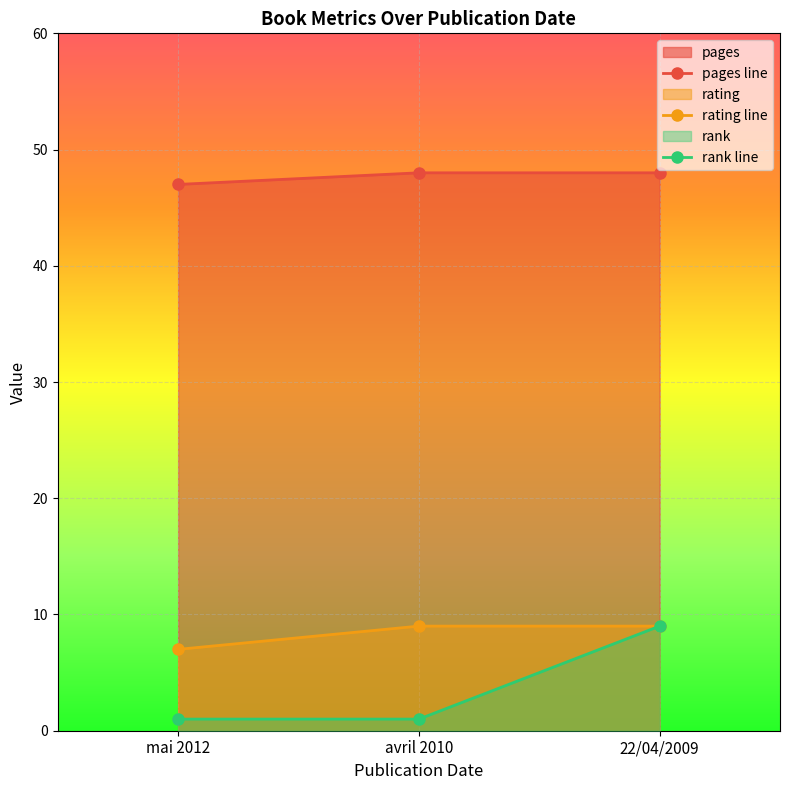

How many rank line values are between 1 and 9?

3